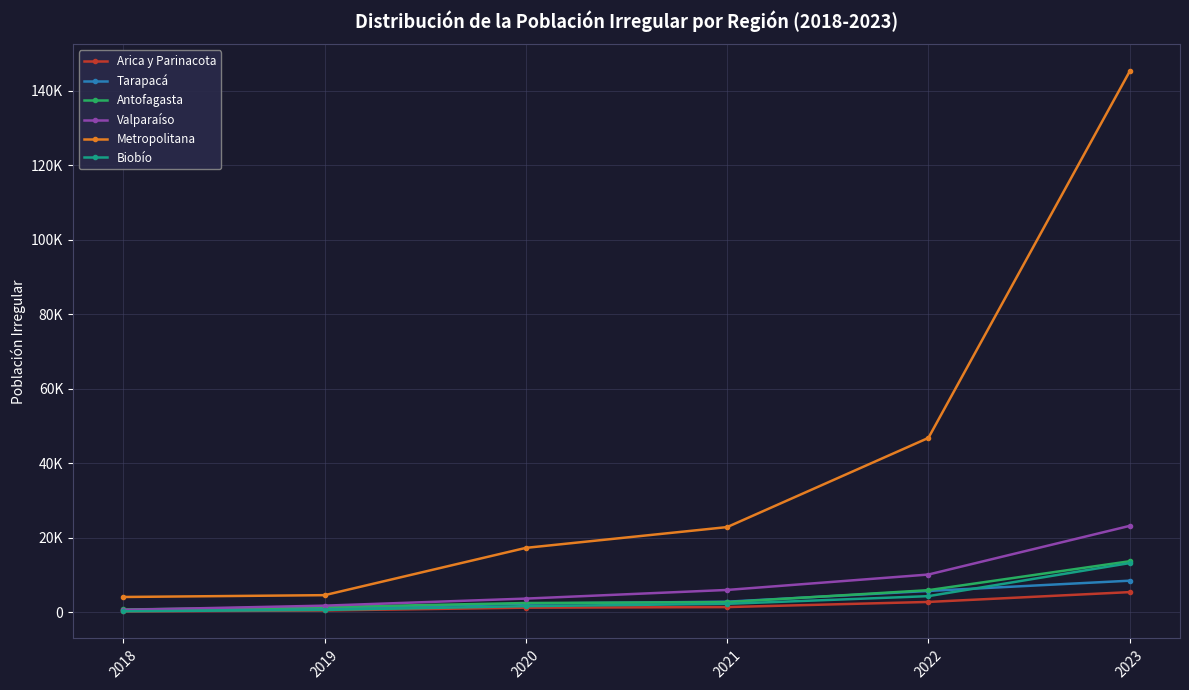

Reading left to right, what are all the values shown in this chart?

Arica y Parinacota: 189	452	1205	1361	2743	5381
Tarapacá: 490	898	2292	2810	5693	8445
Antofagasta: 717	1359	2454	2687	5903	13664
Valparaíso: 618	1746	3640	5964	10100	23162
Metropolitana: 4073	4562	17258	22835	46777	145163
Biobío: 232	594	1614	2230	4298	13172